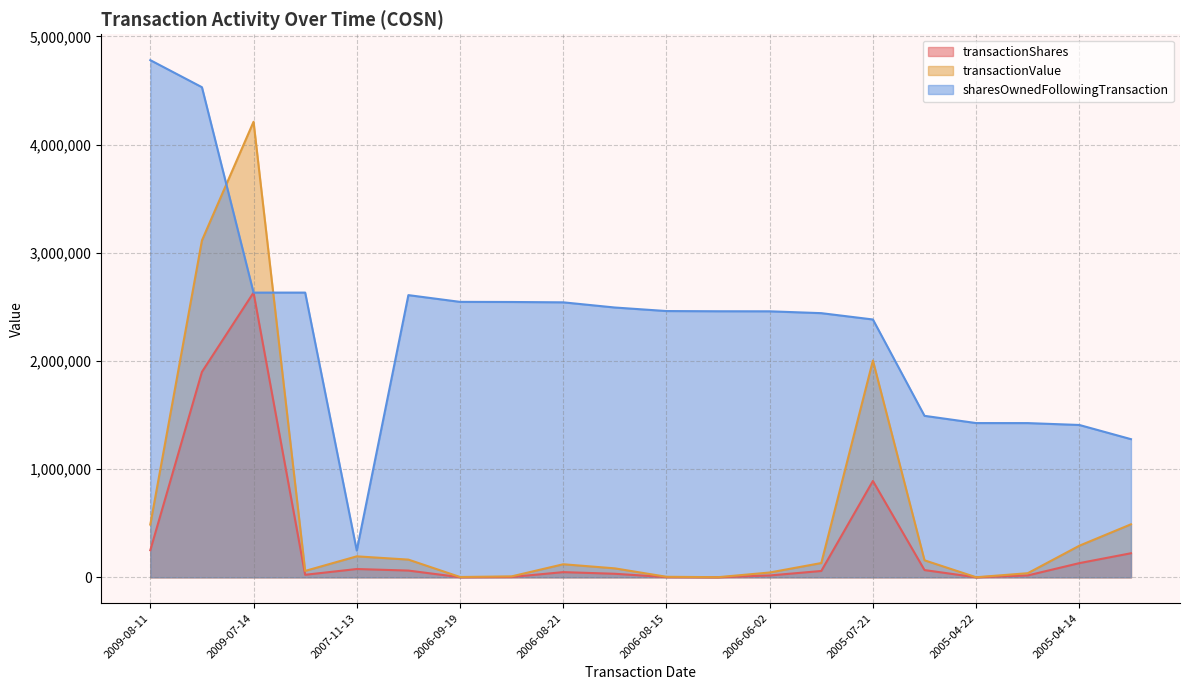

List the labels in order of transactionShares value, smallest first.

2005-04-22, 2006-08-11, 2006-09-19, 2006-08-15, 2006-09-15, 2006-06-02, 2005-04-18, 2007-11-12, 2006-08-17, 2006-08-21, 2005-07-27, 2006-10-11, 2005-04-26, 2007-11-13, 2005-04-14, 2005-04-11, 2009-08-11, 2005-07-21, 2009-07-31, 2009-07-14